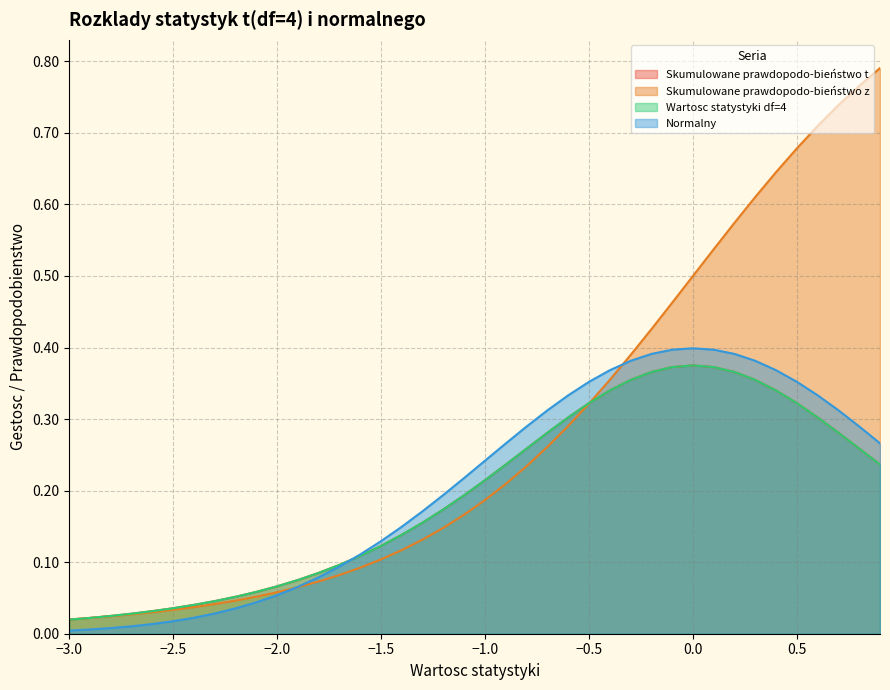

Reading left to right, extract all data points from this chart.

Skumulowane prawdopodo-bieństwo t: 0.0	0.0	0.0	0.0	0.0	0.0	0.0	0.0	0.1	0.1	0.1	0.1	0.1	0.1	0.1	0.1	0.1	0.2	0.2	0.2	0.2	0.2	0.3	0.3	0.3	0.3	0.3	0.4	0.4	0.4	0.4	0.4	0.4	0.4	0.3	0.3	0.3	0.3	0.3	0.2
Skumulowane prawdopodo-bieństwo z: 0.0	0.0	0.0	0.0	0.0	0.0	0.0	0.0	0.0	0.1	0.1	0.1	0.1	0.1	0.1	0.1	0.1	0.1	0.1	0.2	0.2	0.2	0.2	0.3	0.3	0.3	0.4	0.4	0.4	0.5	0.5	0.5	0.6	0.6	0.6	0.7	0.7	0.7	0.8	0.8
Wartosc statystyki df=4: 0.0	0.0	0.0	0.0	0.0	0.0	0.0	0.0	0.1	0.1	0.1	0.1	0.1	0.1	0.1	0.1	0.1	0.2	0.2	0.2	0.2	0.2	0.3	0.3	0.3	0.3	0.3	0.4	0.4	0.4	0.4	0.4	0.4	0.4	0.3	0.3	0.3	0.3	0.3	0.2
Normalny: 0.0	0.0	0.0	0.0	0.0	0.0	0.0	0.0	0.0	0.0	0.1	0.1	0.1	0.1	0.1	0.1	0.1	0.2	0.2	0.2	0.2	0.3	0.3	0.3	0.3	0.4	0.4	0.4	0.4	0.4	0.4	0.4	0.4	0.4	0.4	0.4	0.3	0.3	0.3	0.3